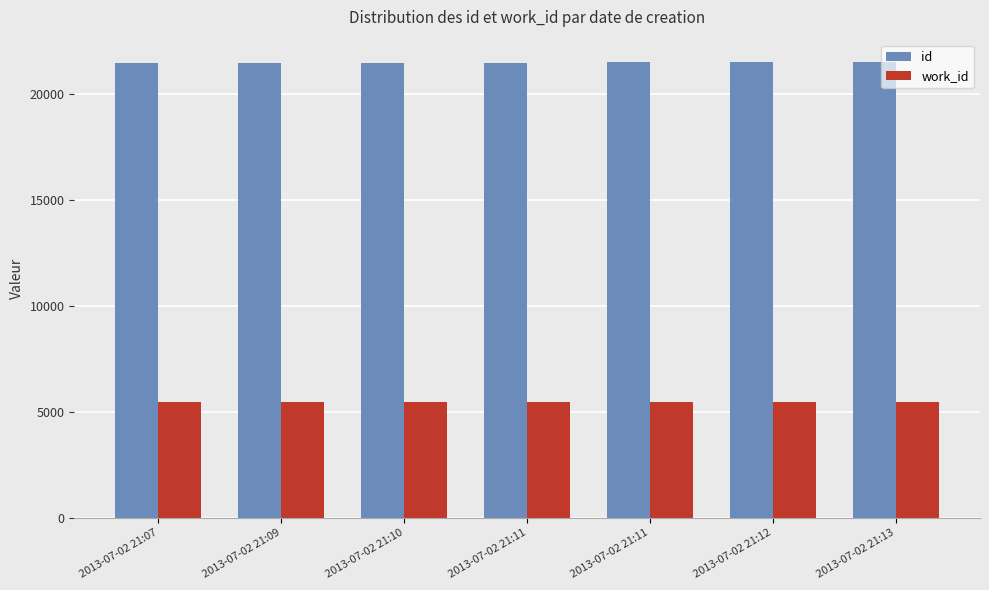

What is the difference between the highest and lowest values at 2013-07-02 21:10?

15986